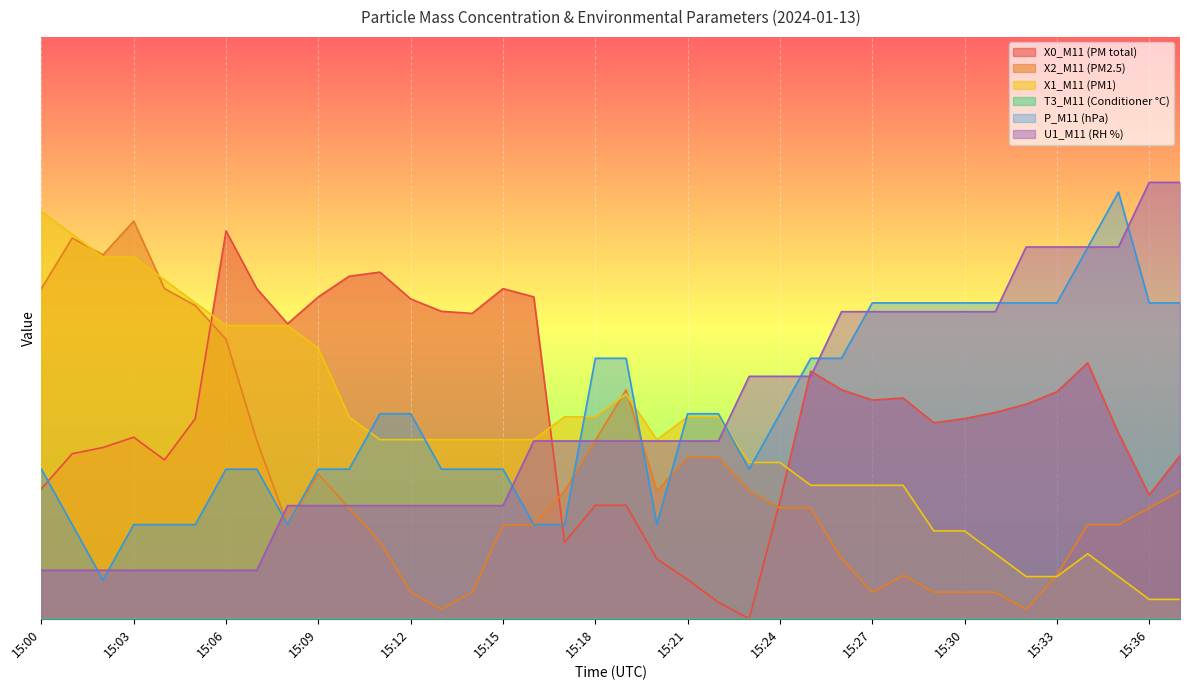

The value of X0_M11 (PM total) at 15:10 is 3.5. True or false?

True